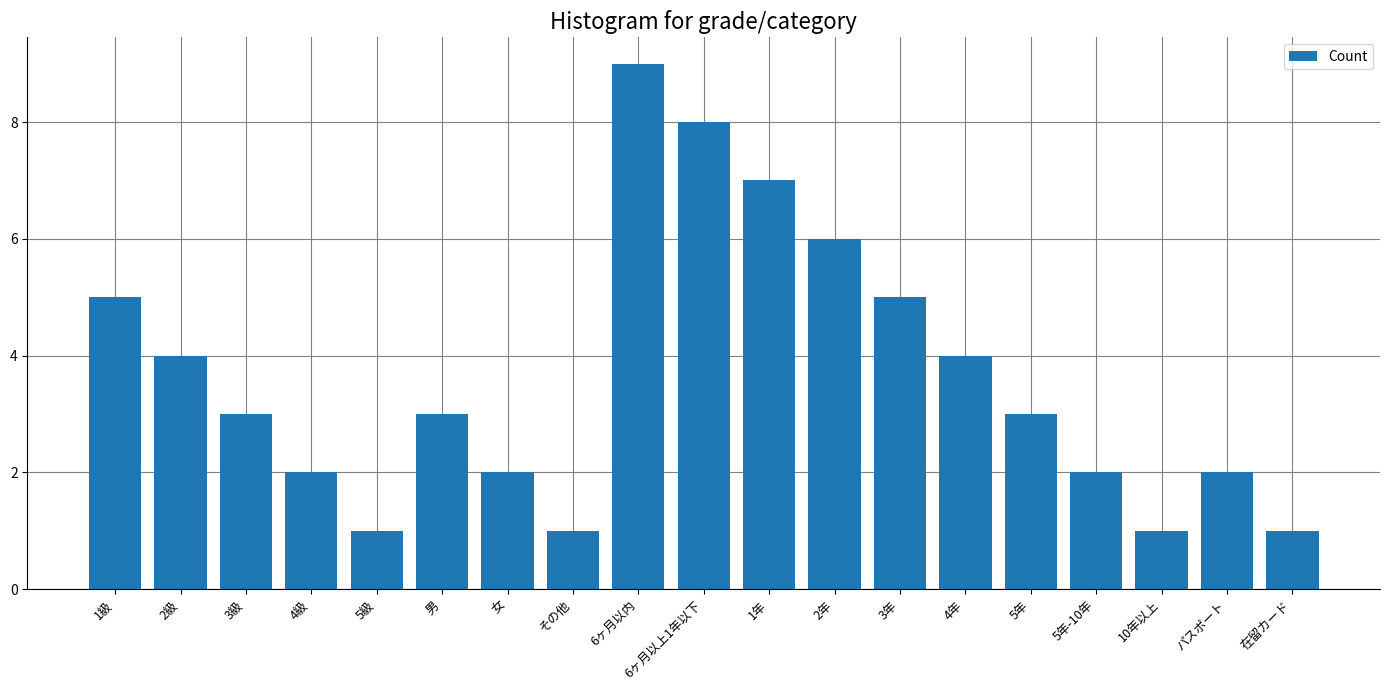

What is the value of the 16th bar from the left?

2